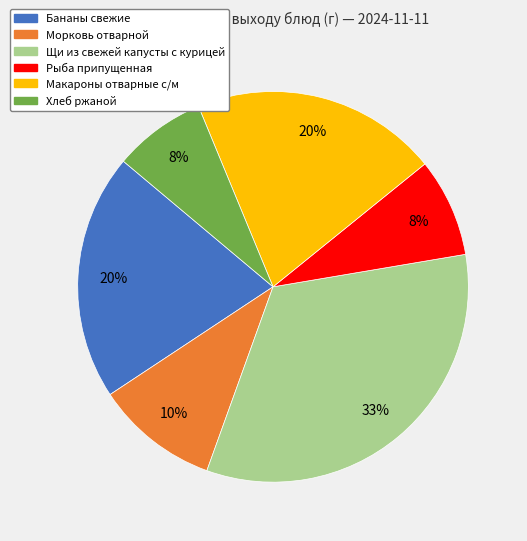

Count the number of slices in the pie.

6